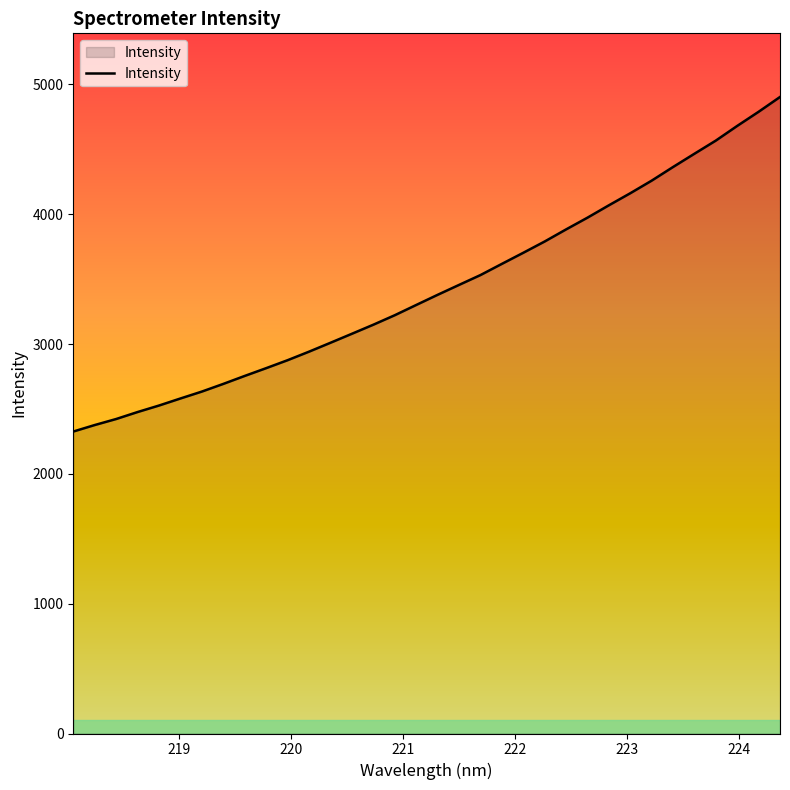

What is the greatest value displayed?

4903.7